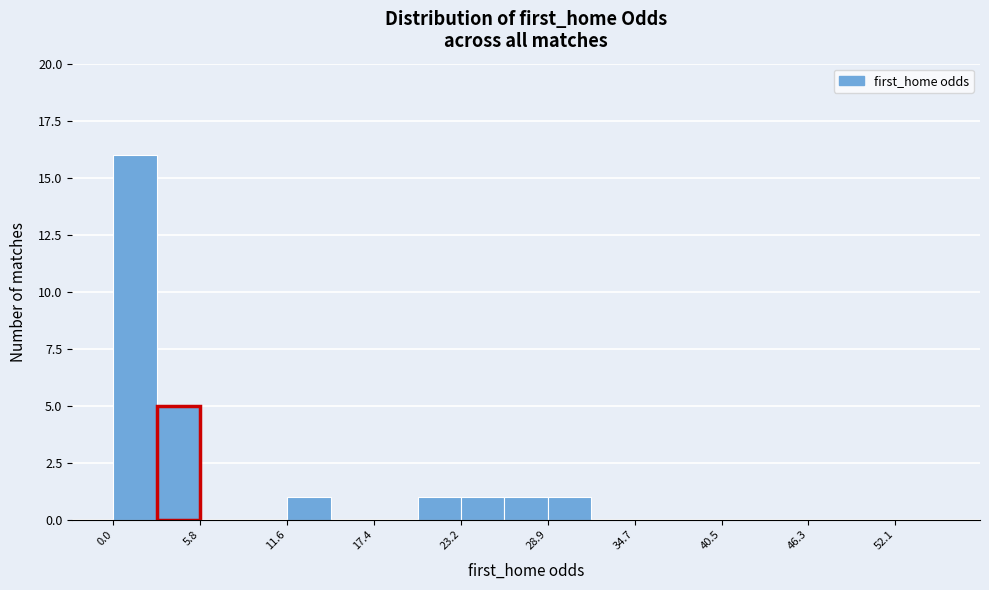

Read against the x-axis, roughly where is the centre of the tallest bar?

1